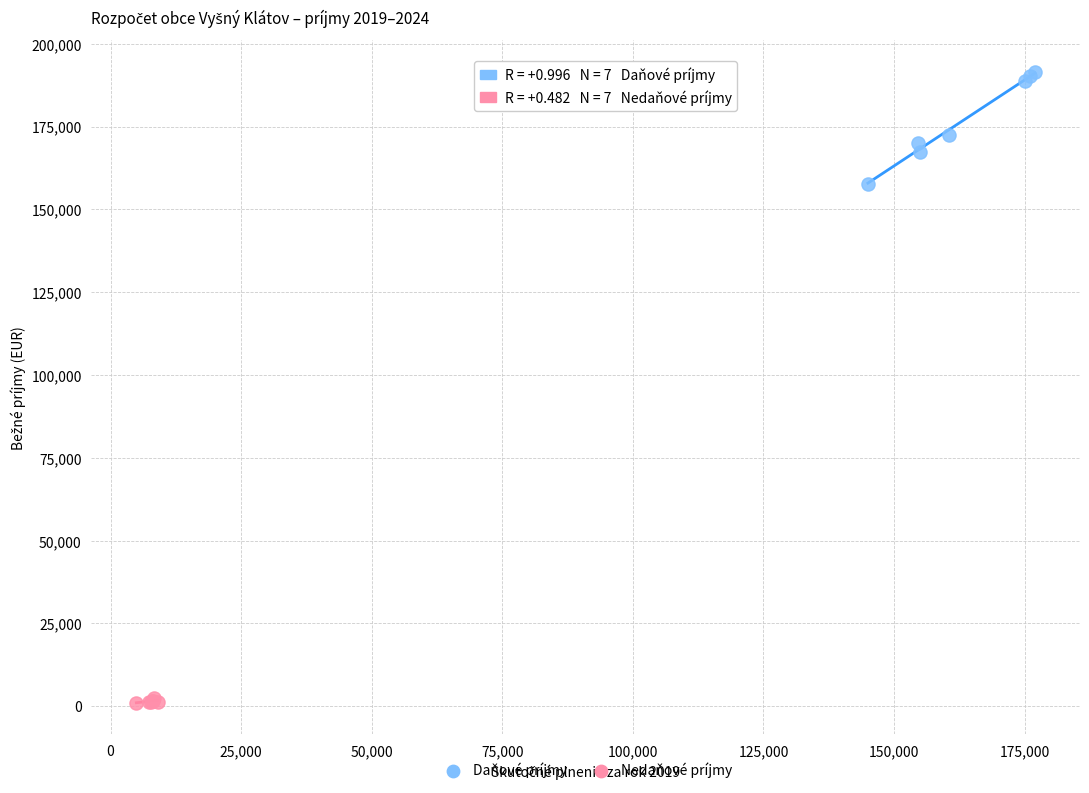

Which series has the largest Y range (max minus min)?

Daňové príjmy